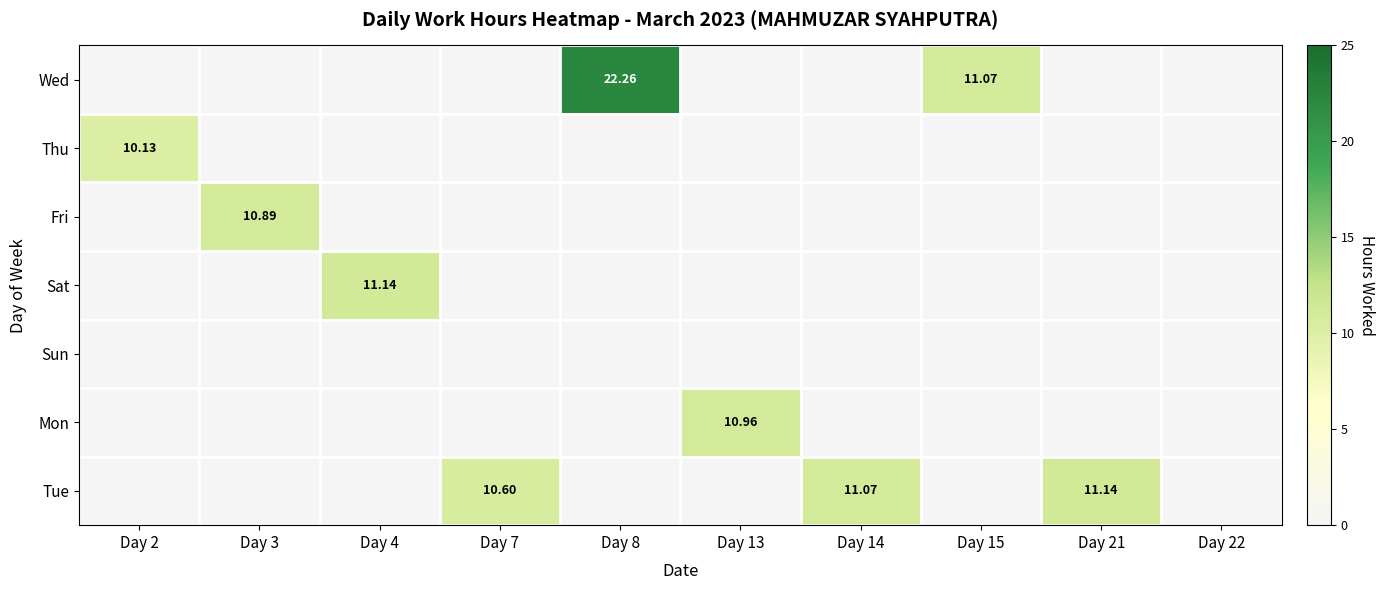

Which series has the widest spread of values?

Wed